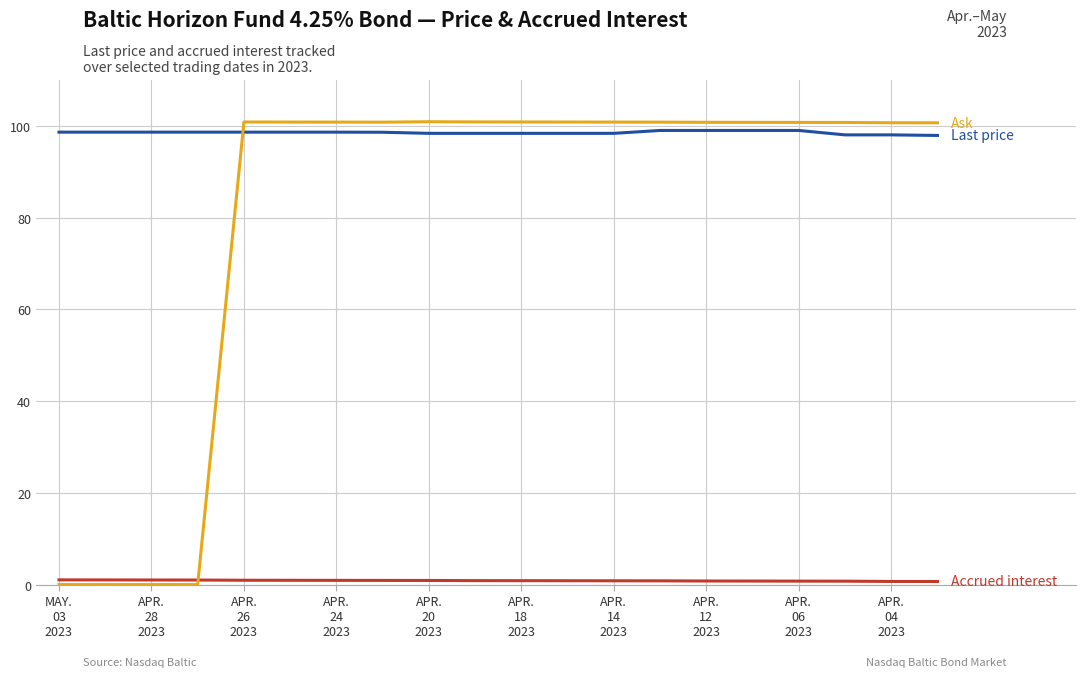

How many lines are shown in the chart?

3